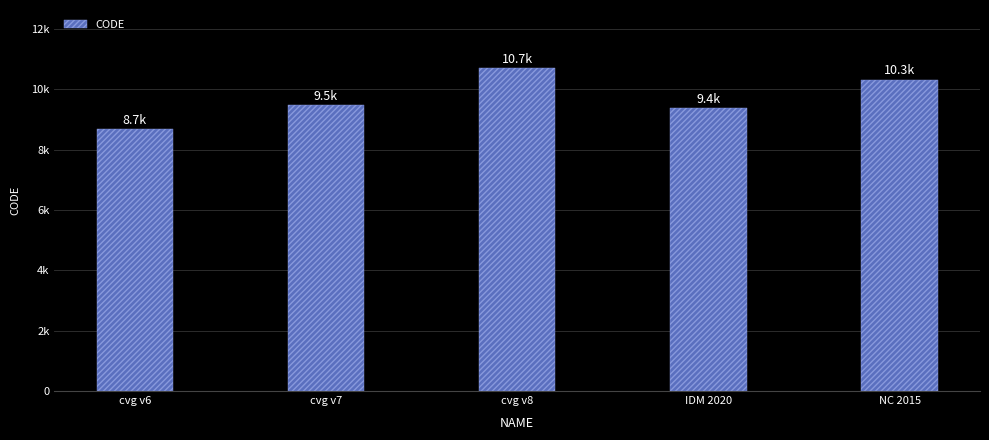

Are the bars horizontal?

No